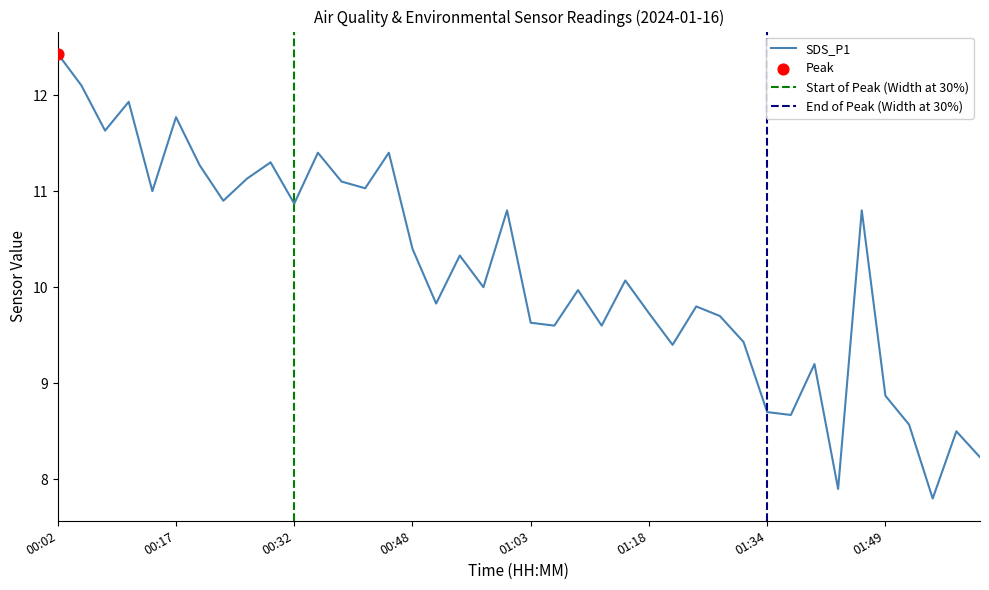

What is the lowest value of the SDS_P1 series?

7.8